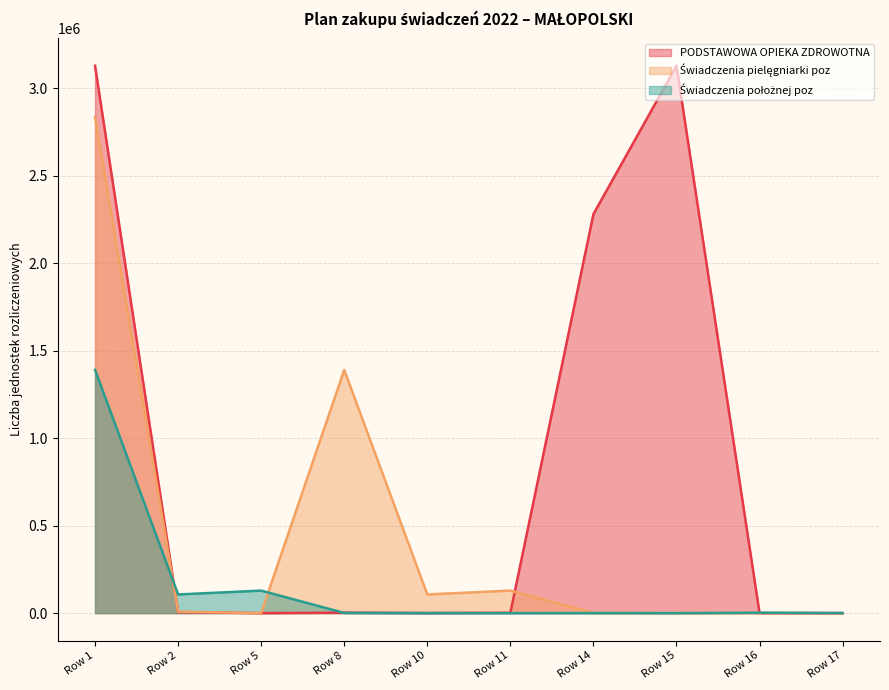

List the series in order of their overall mean, lowest first.

Świadczenia położnej poz, Świadczenia pielęgniarki poz, PODSTAWOWA OPIEKA ZDROWOTNA